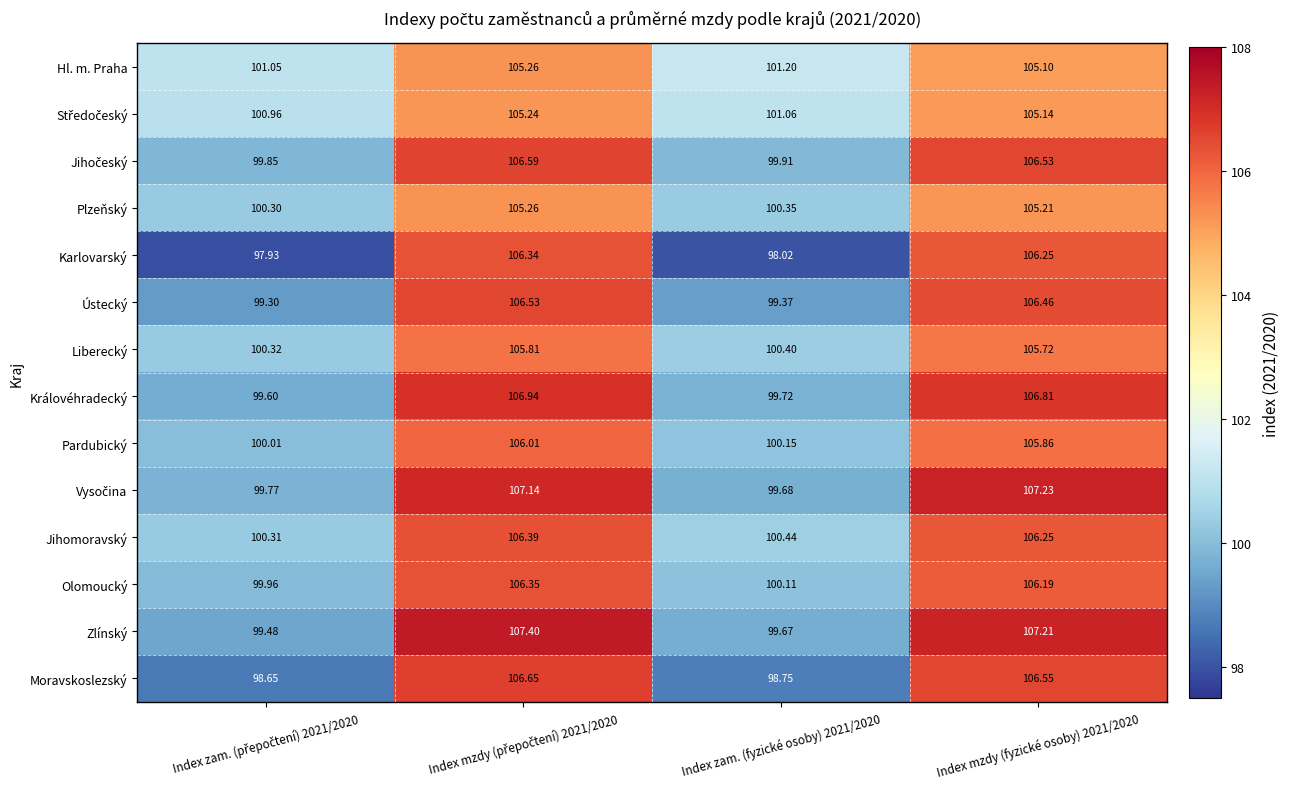

Which series has the widest spread of values?

Karlovarský